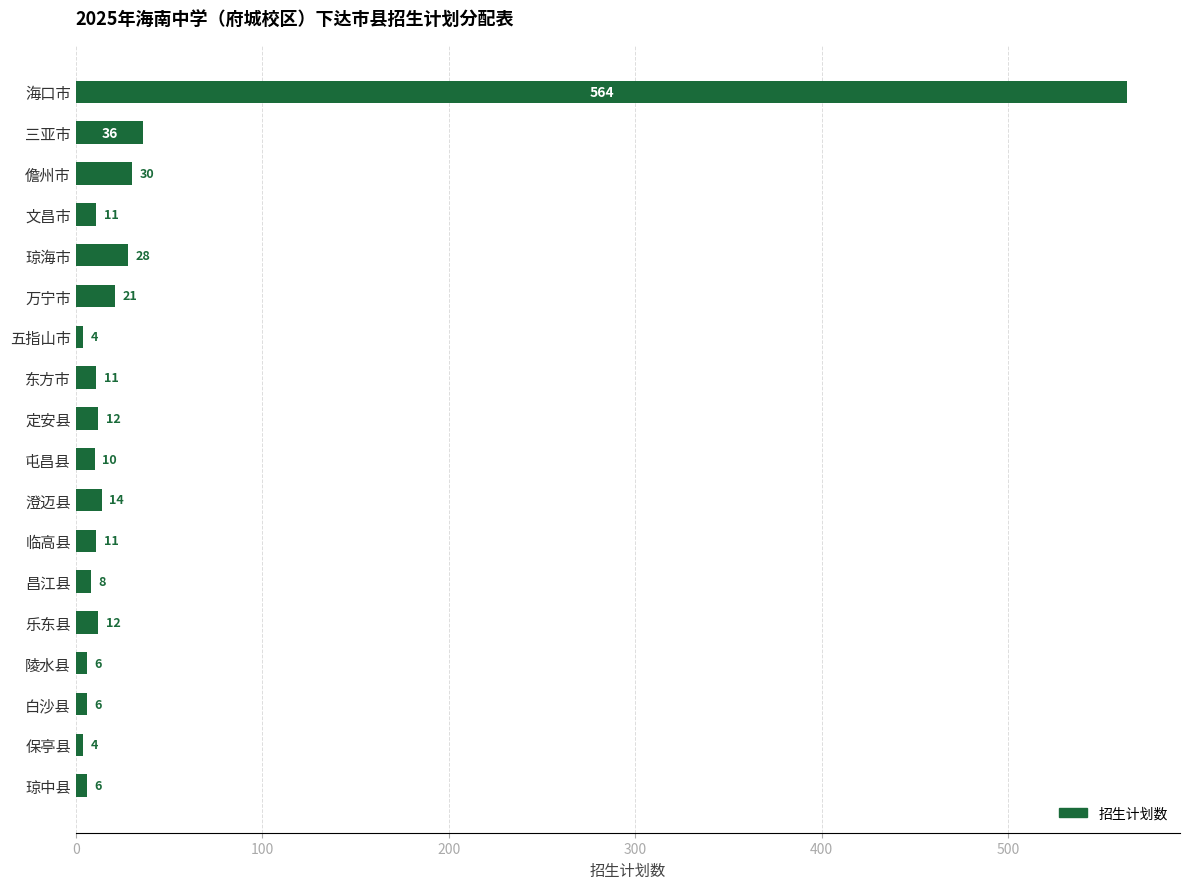

What position from the bottom is 定安县?

10